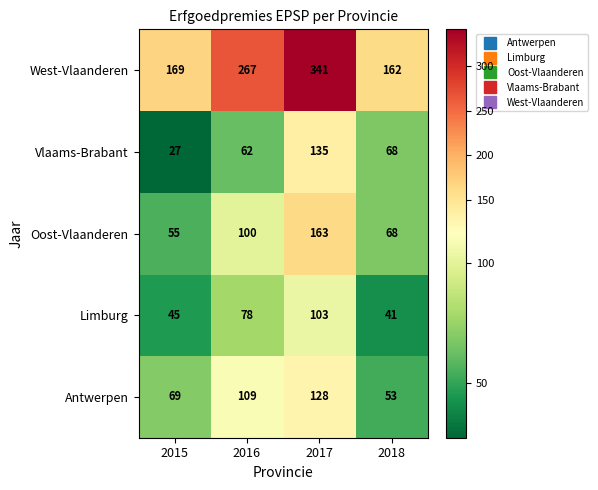

How many categories are shown in the chart?

4